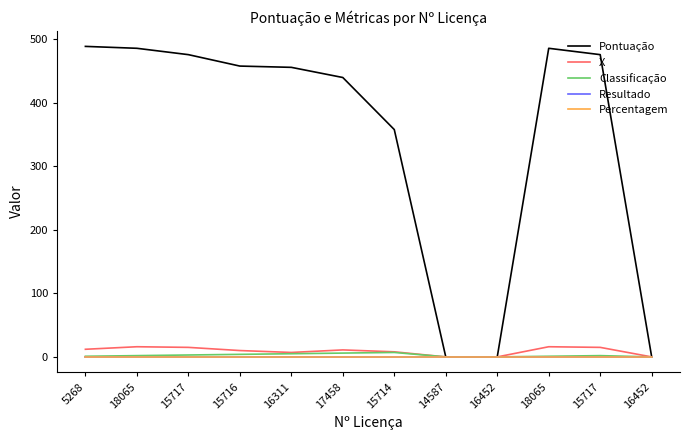

Reading right to left, what are all the values shown in this chart?

Pontuação: 16452=0	15717=476	18065=486	16452=0	14587=0	15714=358	17458=440	16311=456	15716=458	15717=476	18065=486	5268=489
X: 16452=0	15717=15	18065=16	16452=0	14587=0	15714=8	17458=11	16311=7	15716=10	15717=15	18065=16	5268=12
Classificação: 16452=0	15717=2	18065=1	16452=0	14587=0	15714=7	17458=6	16311=5	15716=4	15717=3	18065=2	5268=1
Resultado: 16452=0	15717=0	18065=0	16452=0	14587=0	15714=0	17458=0	16311=0	15716=0	15717=0	18065=0	5268=0
Percentagem: 16452=0	15717=0	18065=0	16452=0	14587=0	15714=0	17458=0	16311=0	15716=0	15717=0	18065=0	5268=0